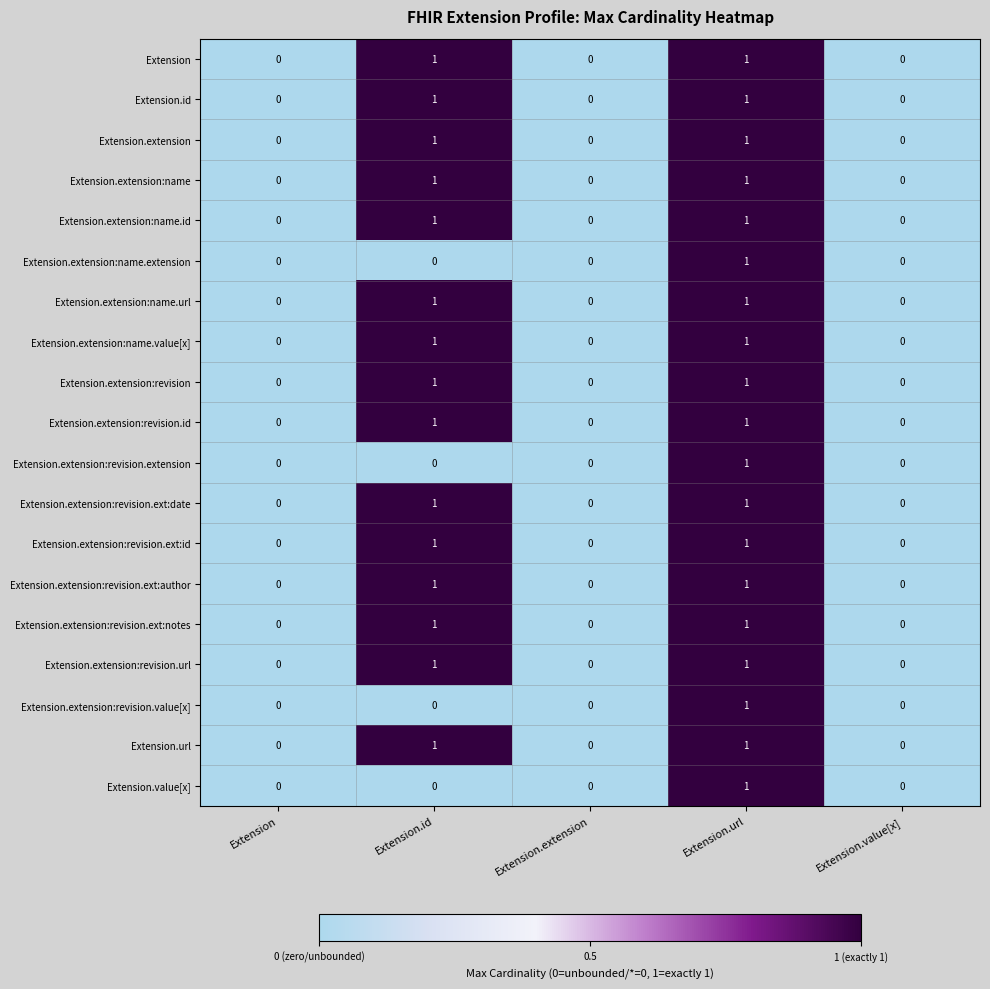

Count the number of data series in this chart.

19